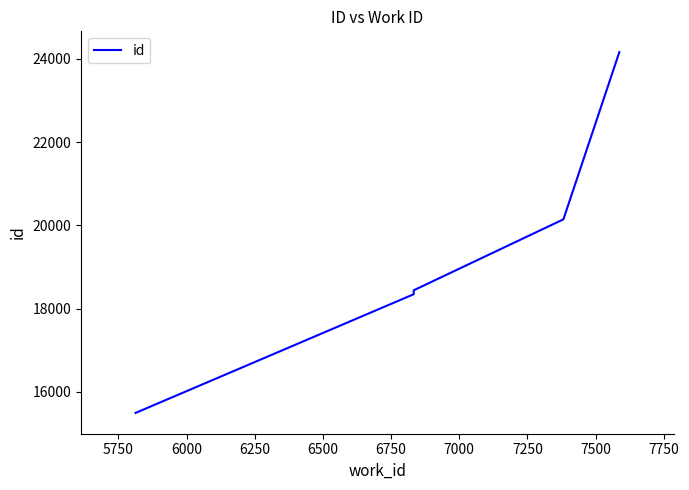

Reading left to right, transcribe all the data shown in this chart.

15492	18344	18439	20144	24162